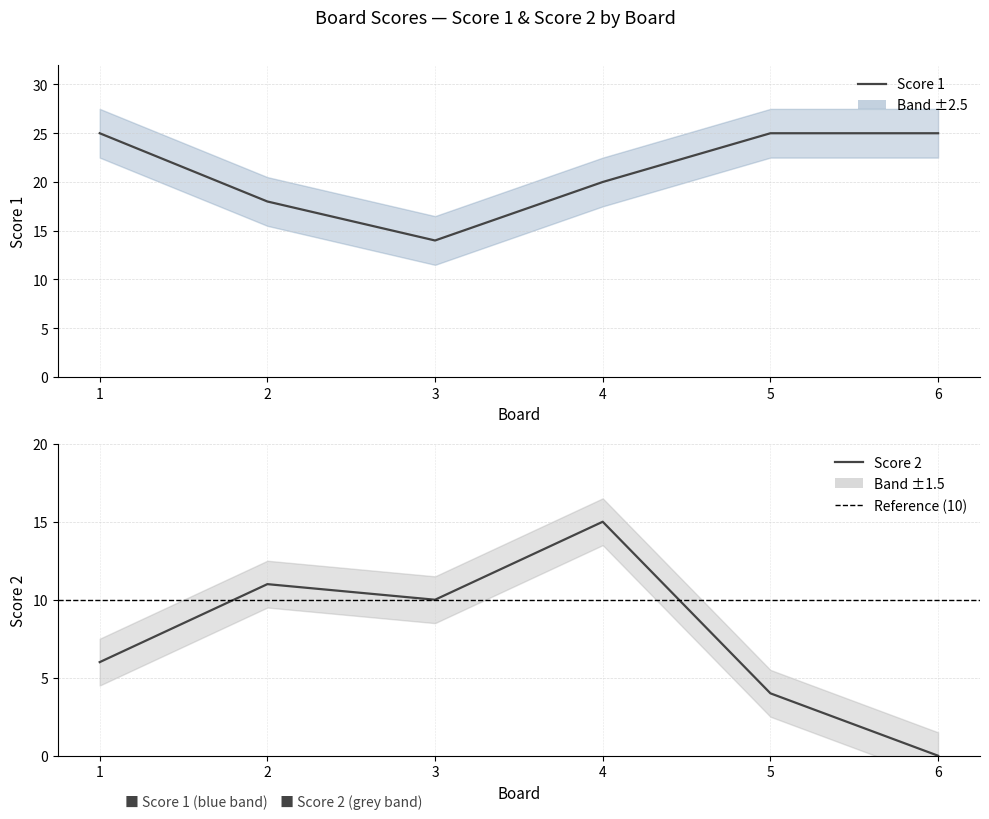

True or false: Score 2 has more than 2 points higher than both neighbors.

False